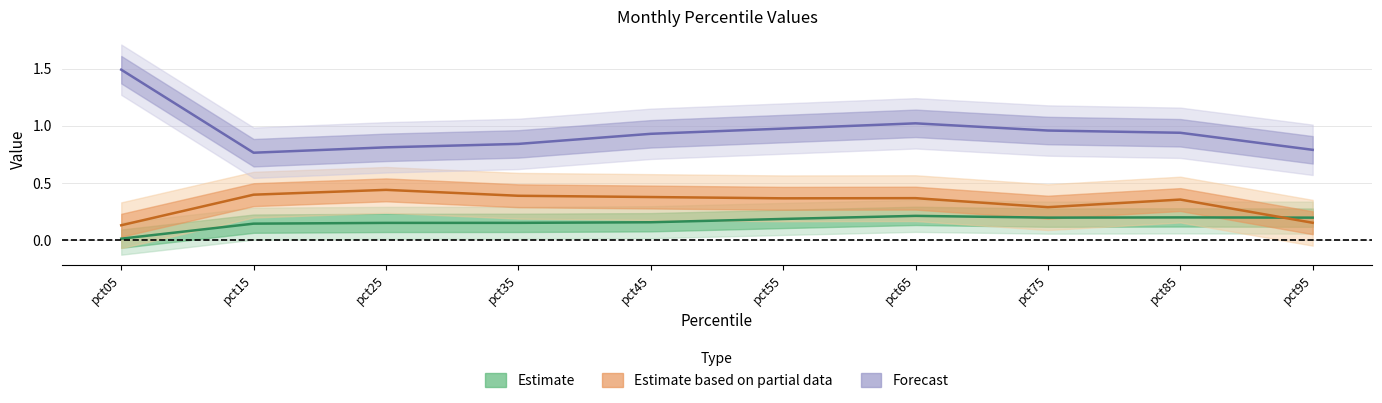

Is the value of Apr at pct35 greater than the value of Aug at pct05?

Yes